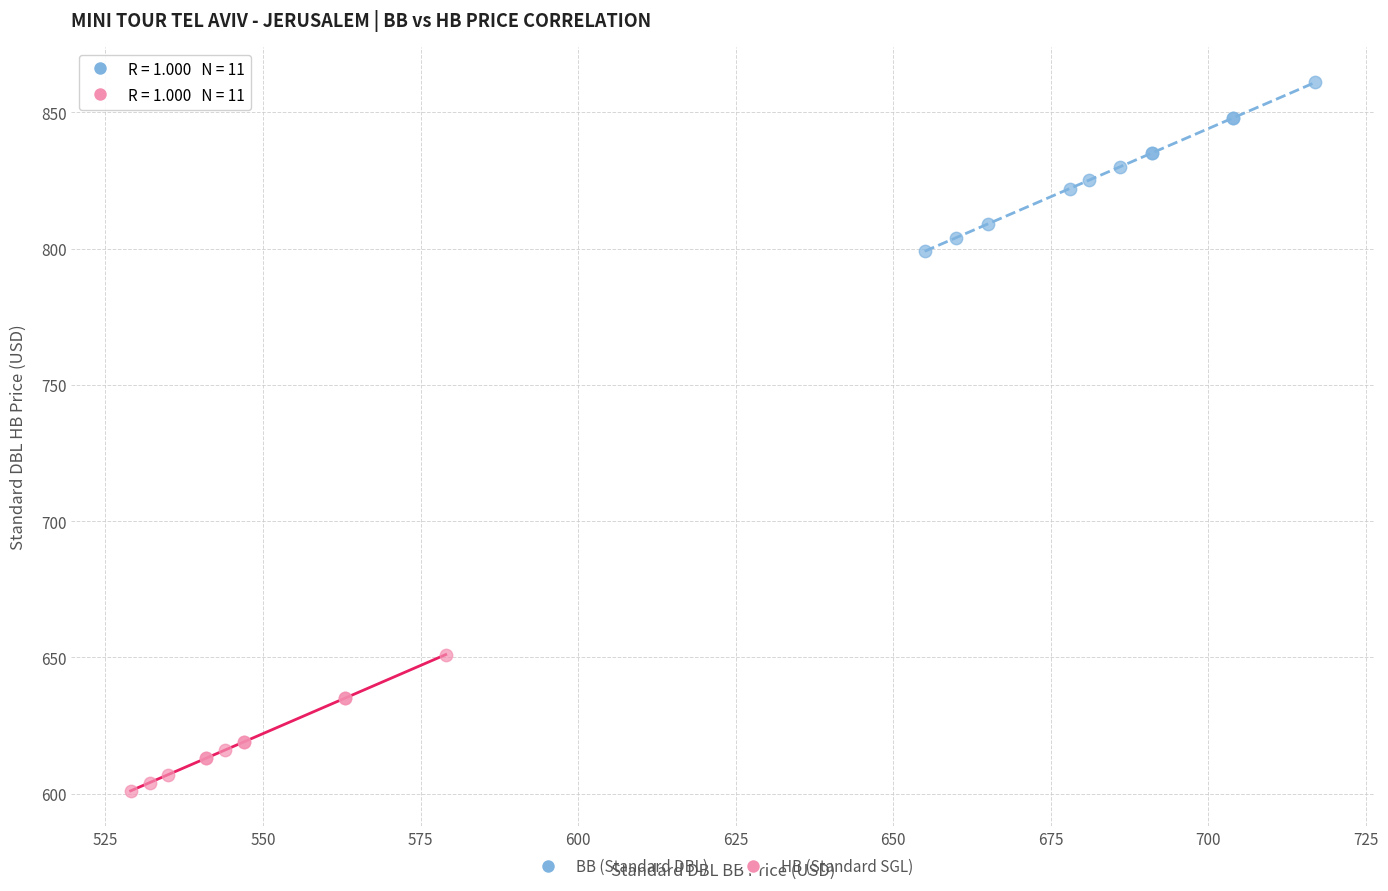

Which series has the largest Y range (max minus min)?

BB (Standard DBL)